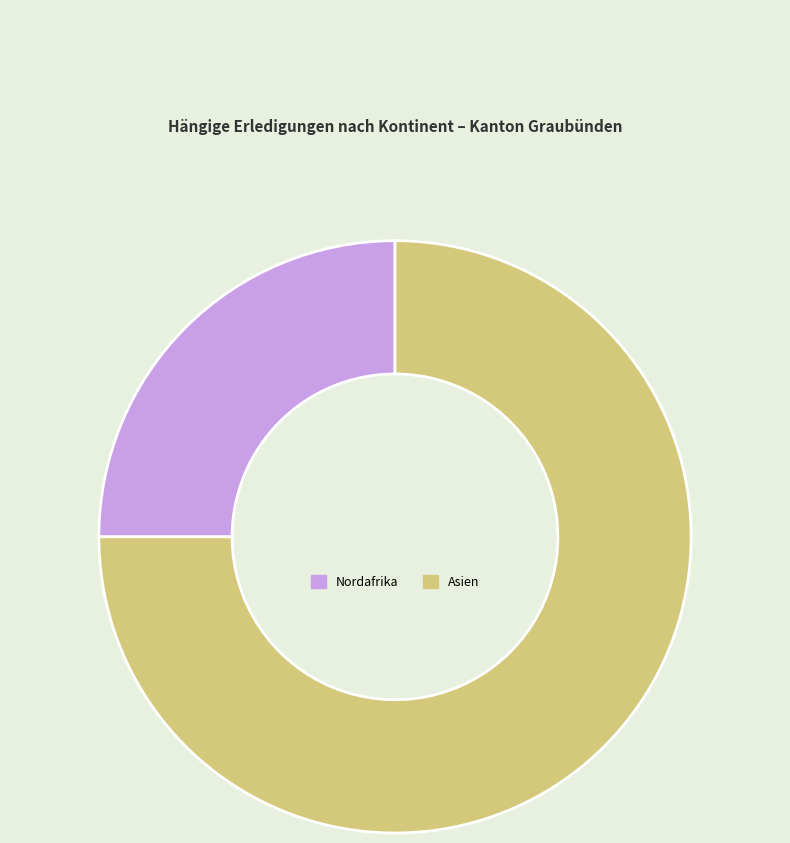

Do Asien and Nordafrika together represent more than half of the pie?

Yes